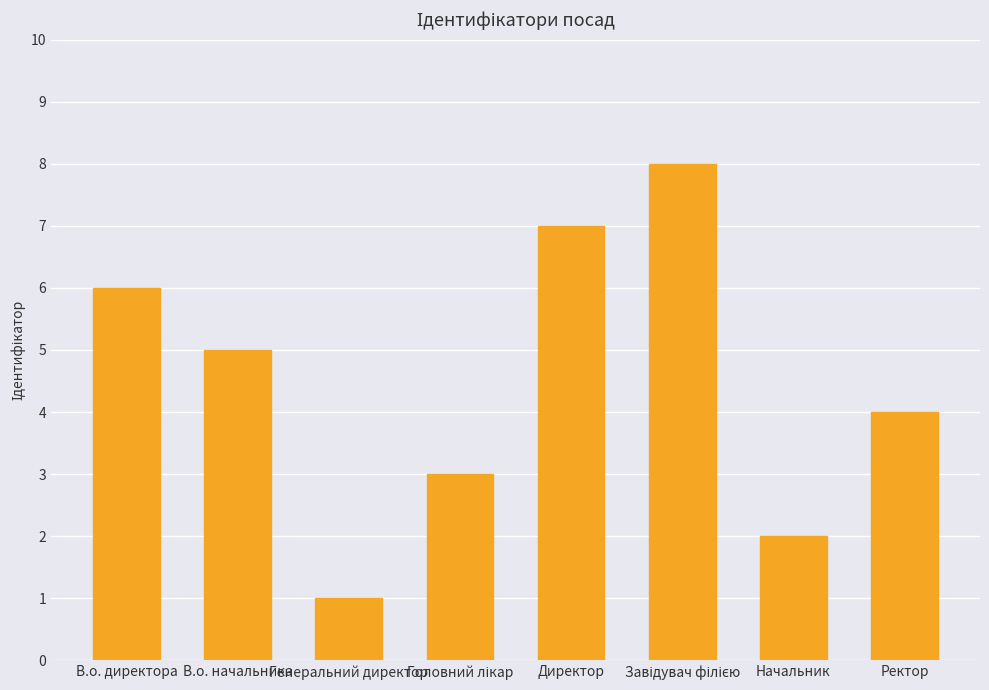

How many categories are shown in the chart?

8